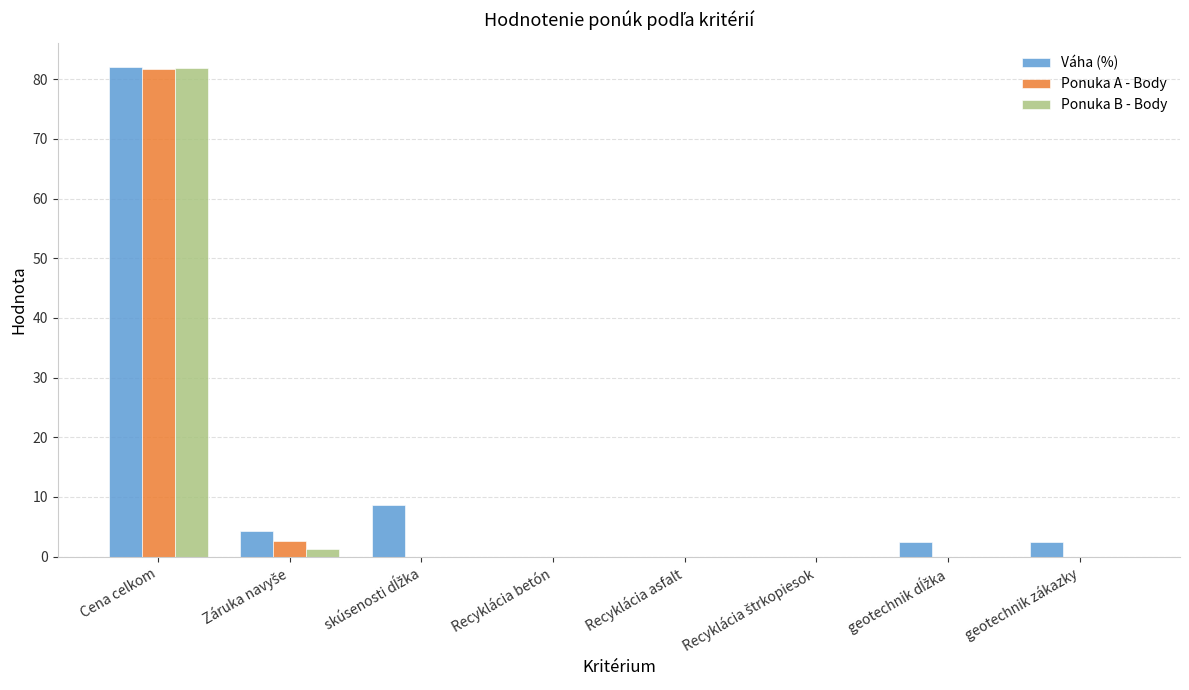

What is the total value across all series at Cena celkom?

245.6